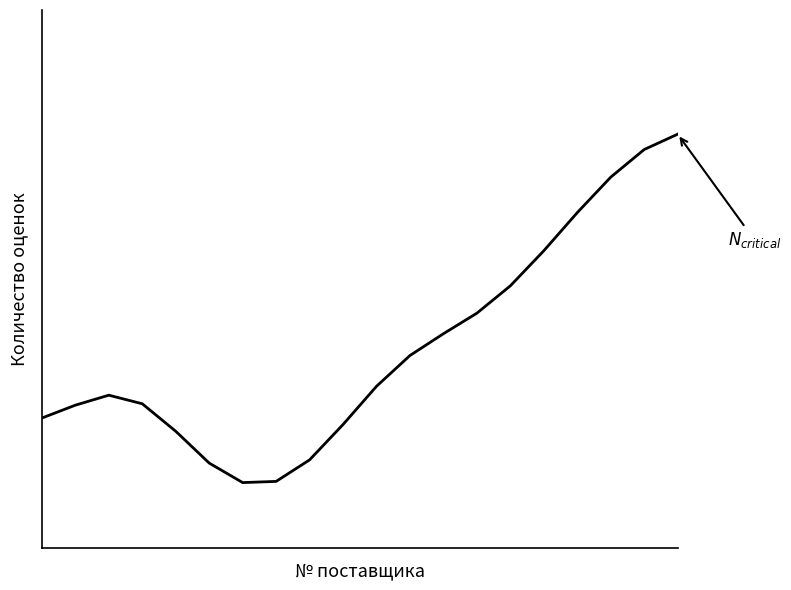

Reading left to right, extract all data points from this chart.

35.2	38.6	41.3	39.0	31.6	23.0	17.7	18.0	23.9	33.4	43.7	52.1	58.0	63.5	70.9	80.4	90.7	100.3	107.8	111.9